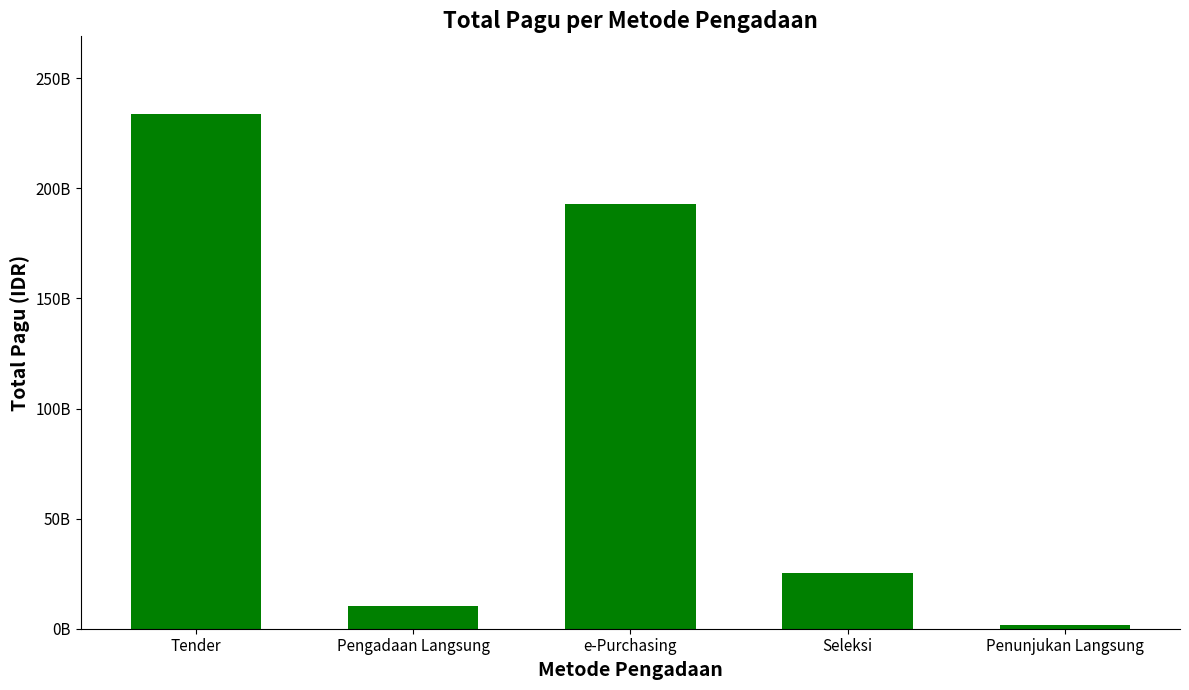

Reading left to right, extract all data points from this chart.

Tender=233929306650	Pengadaan Langsung=10354218000	e-Purchasing=192865450000	Seleksi=25476015450	Penunjukan Langsung=1500000000